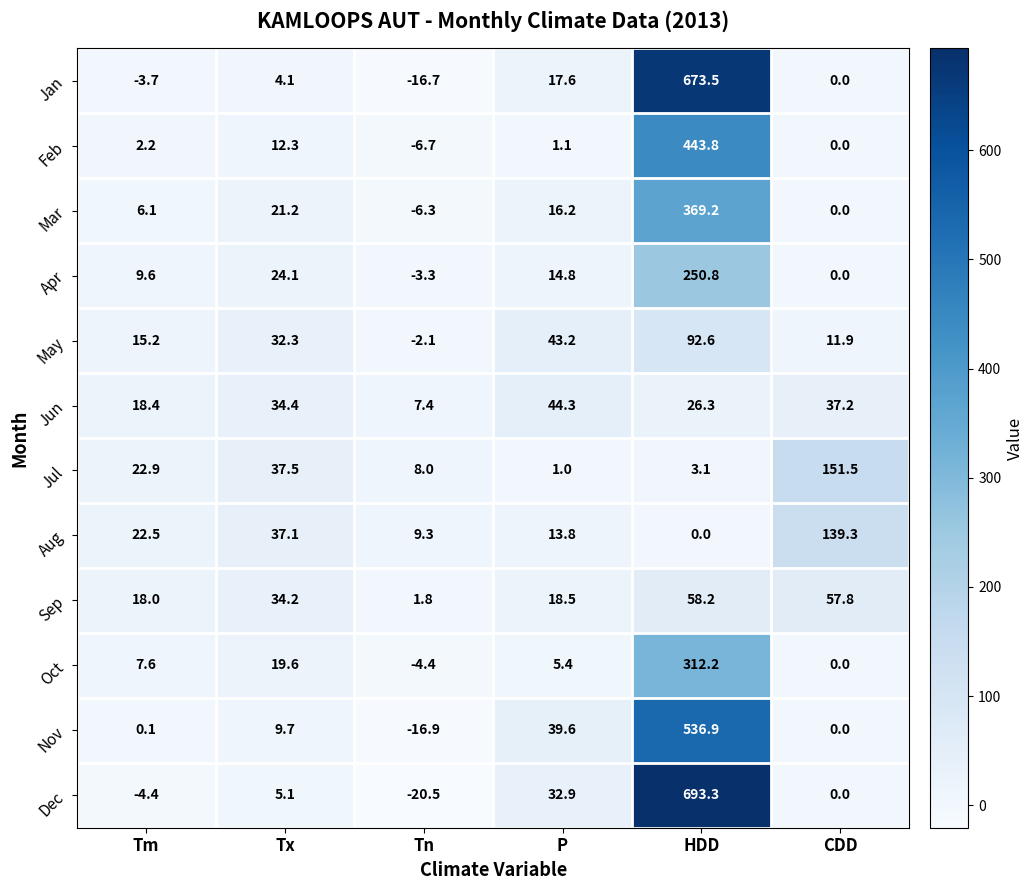

Is it true that Nov equals 0.1 at Tm?

True